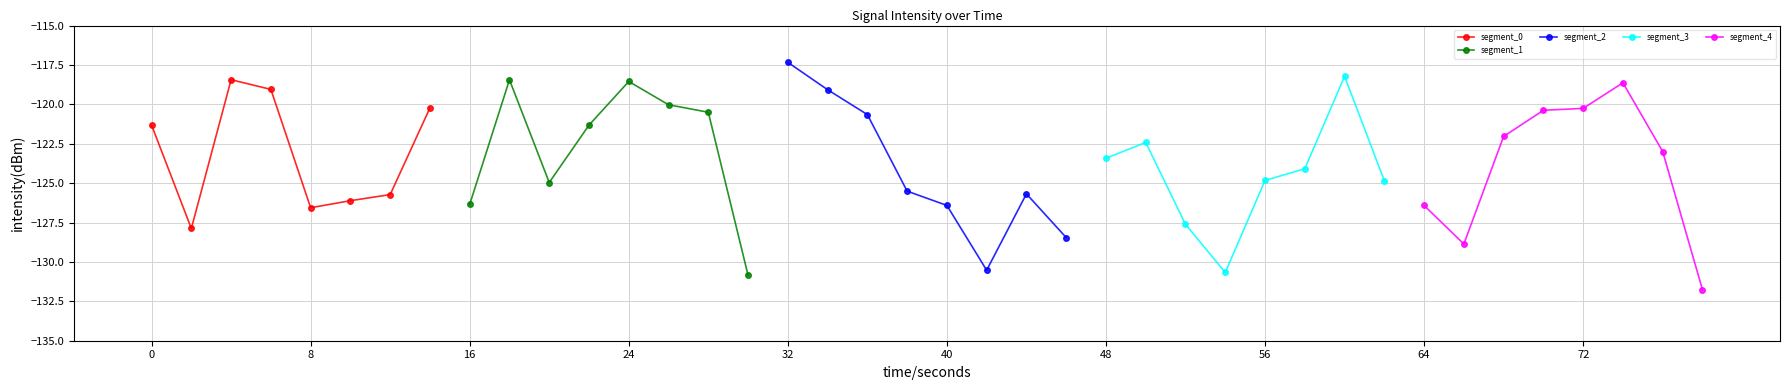

How many interior local peaks does the segment_4 series have?

1